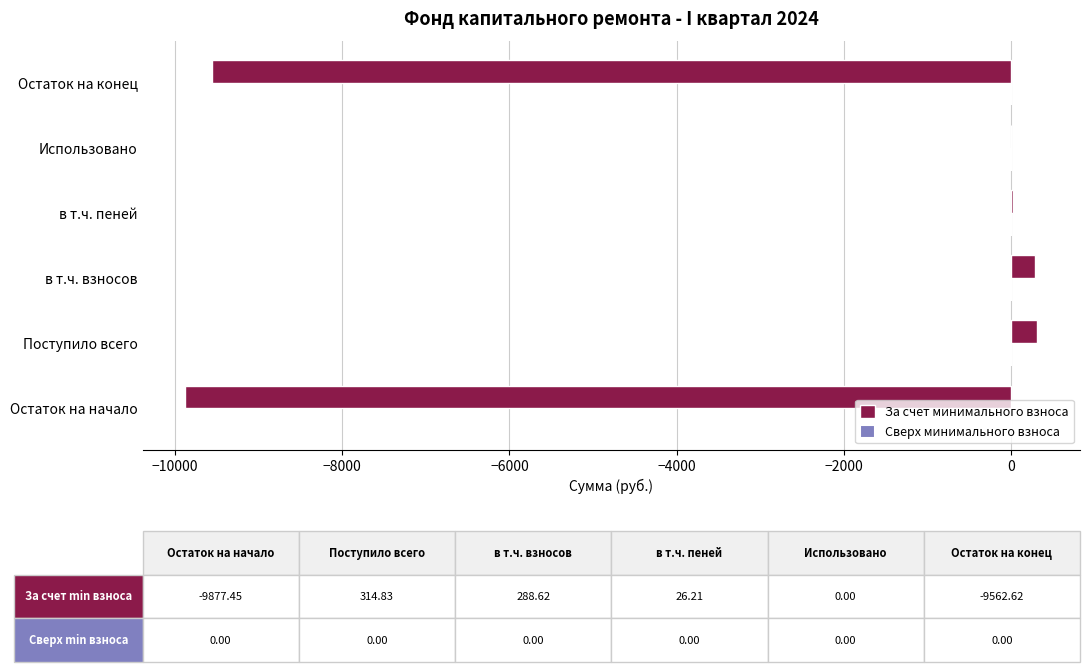

What is the change in value from в т.ч. взносов to Использовано?

-288.6